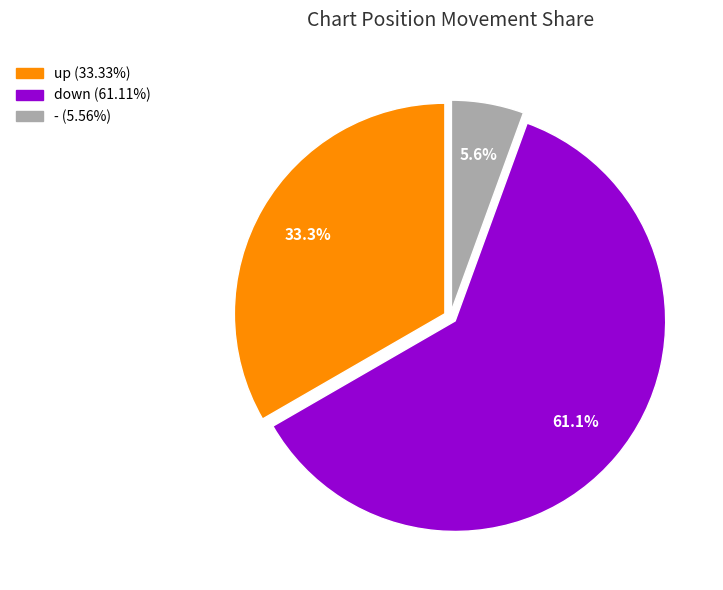

To the nearest percent, what percentage of the pie is up?

33%